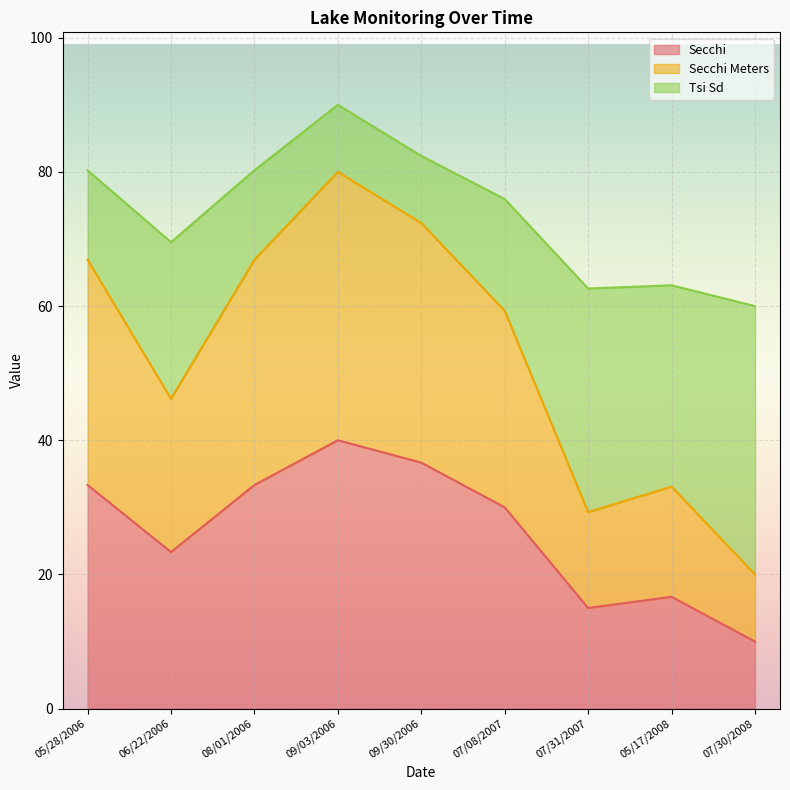

What is the difference between the second highest and second lowest values in the Secchi series?

21.7